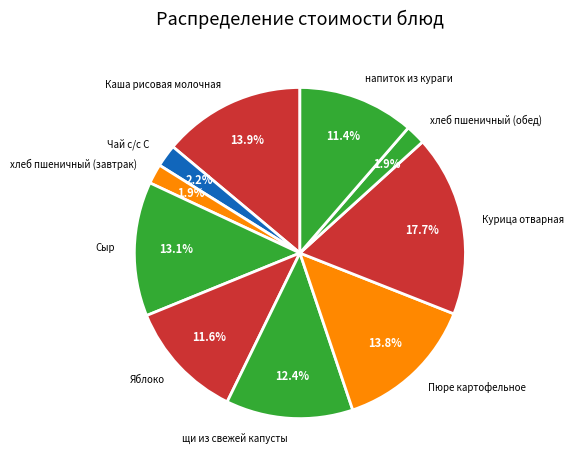

Which category has the biggest portion of the pie?

Курица отварная